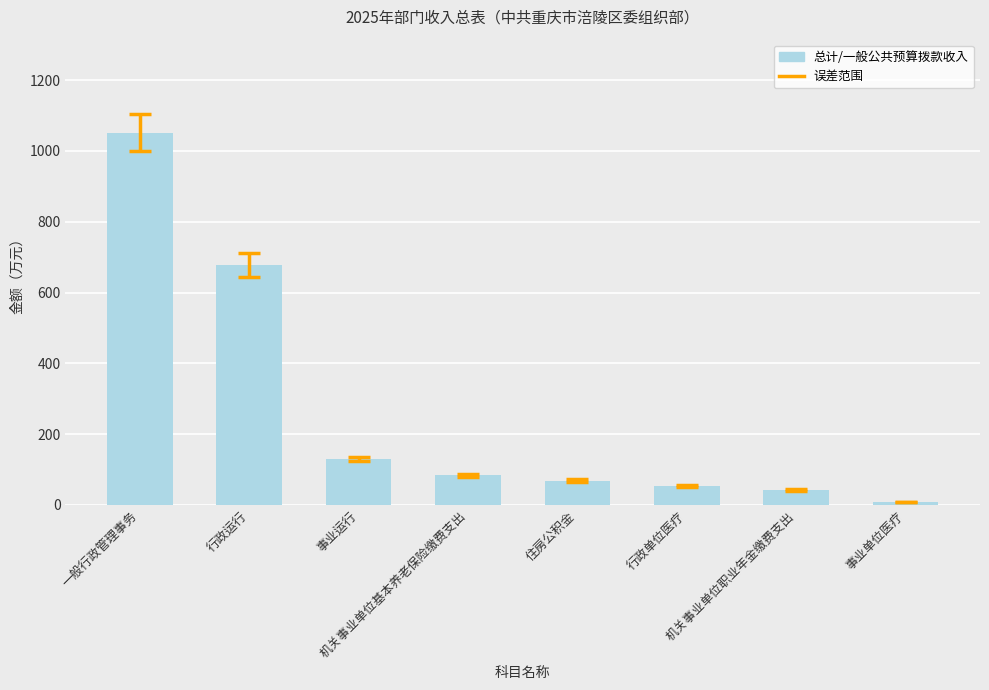

Count the number of values greater than 84.

4